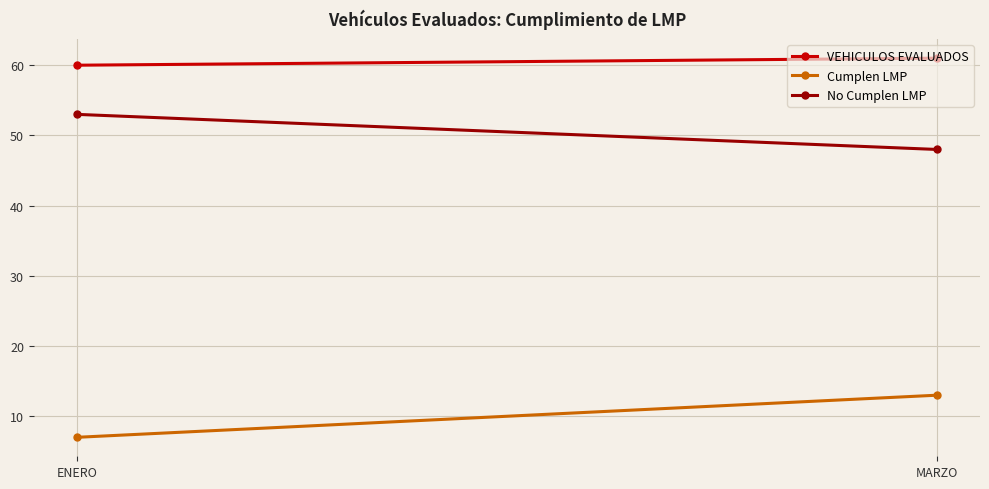

What is the sum of all No Cumplen LMP values?

101